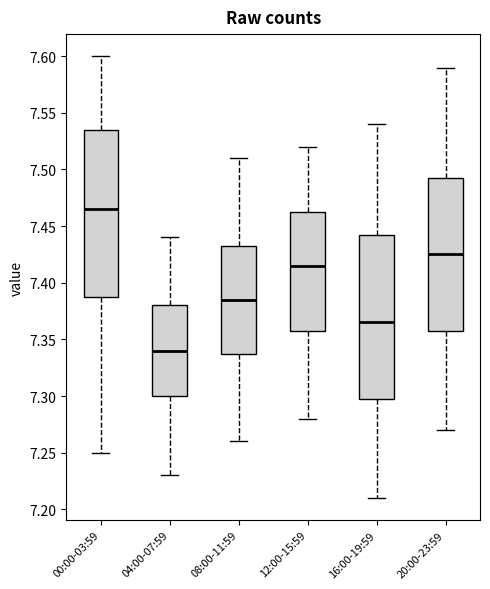

Reading left to right, read every box against the y-axis: the position of its median line, the range the box covers, and the ends of its whiskers. The values are not printed on the chart, so give them approximately, as read against the axis.

00:00-03:59: median 7.465, box 7.390 to 7.535, whiskers 7.250 to 7.600
04:00-07:59: median 7.340, box 7.300 to 7.380, whiskers 7.230 to 7.440
08:00-11:59: median 7.385, box 7.340 to 7.435, whiskers 7.260 to 7.510
12:00-15:59: median 7.415, box 7.360 to 7.465, whiskers 7.280 to 7.520
16:00-19:59: median 7.365, box 7.300 to 7.445, whiskers 7.210 to 7.540
20:00-23:59: median 7.425, box 7.360 to 7.495, whiskers 7.270 to 7.590